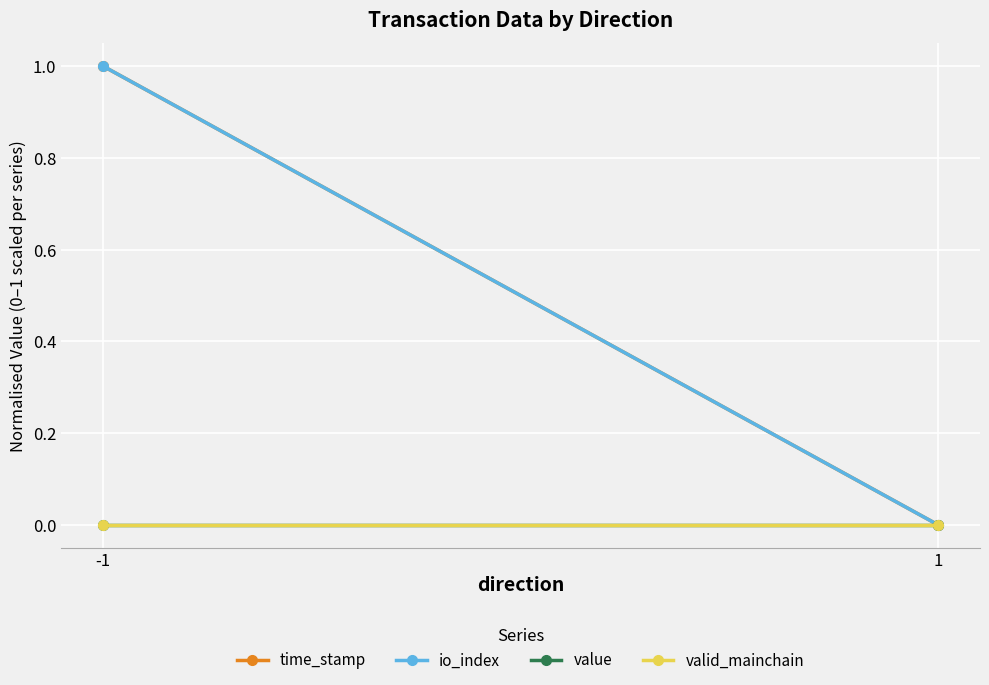

Is this an area chart (filled region under the line)?

No